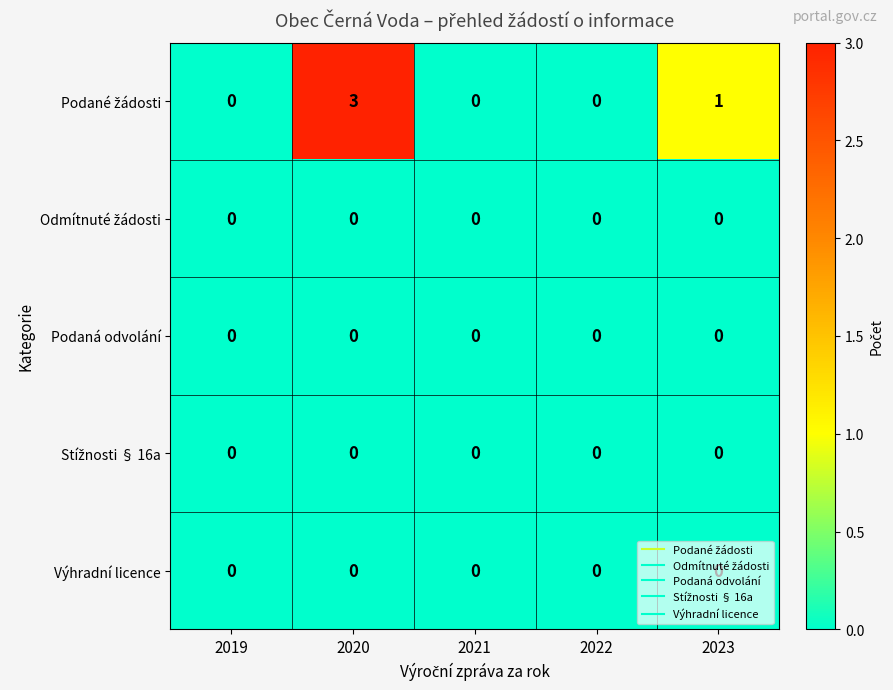

At which category is the sum across all series the highest?

2020